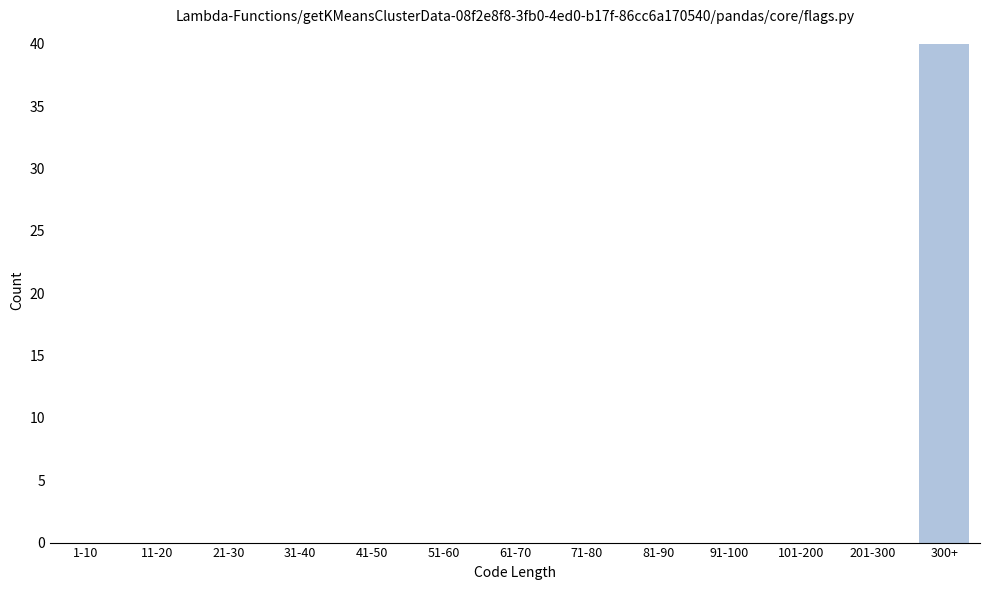

Reading right to left, list all the values displayed in this chart.

300+=40	201-300=0	101-200=0	91-100=0	81-90=0	71-80=0	61-70=0	51-60=0	41-50=0	31-40=0	21-30=0	11-20=0	1-10=0